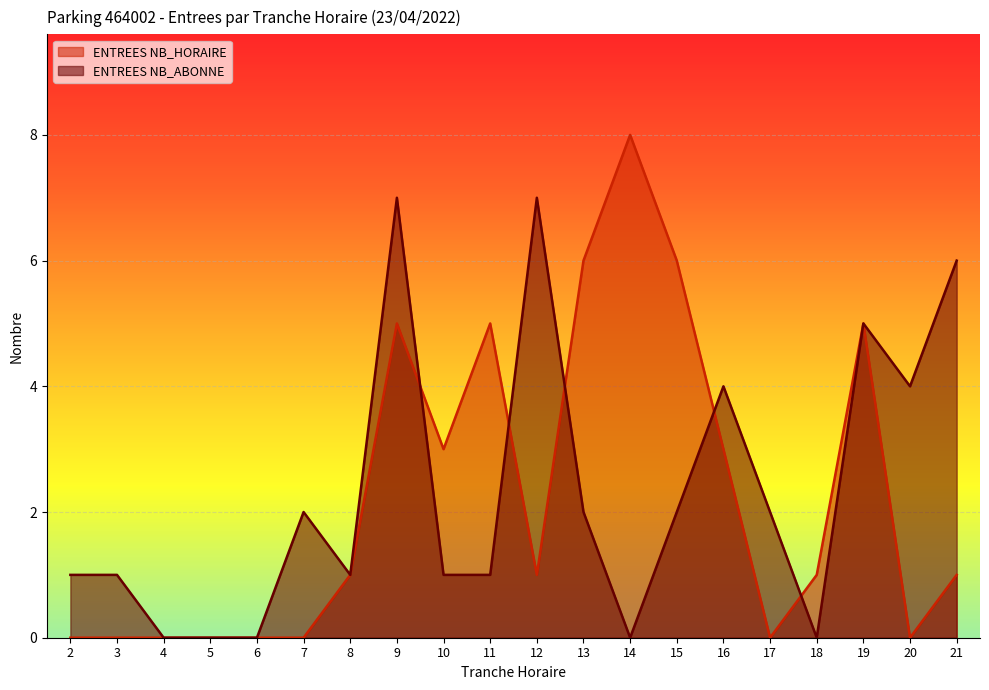

What is the sum of the ENTREES NB_HORAIRE values at 2 and 16?

3